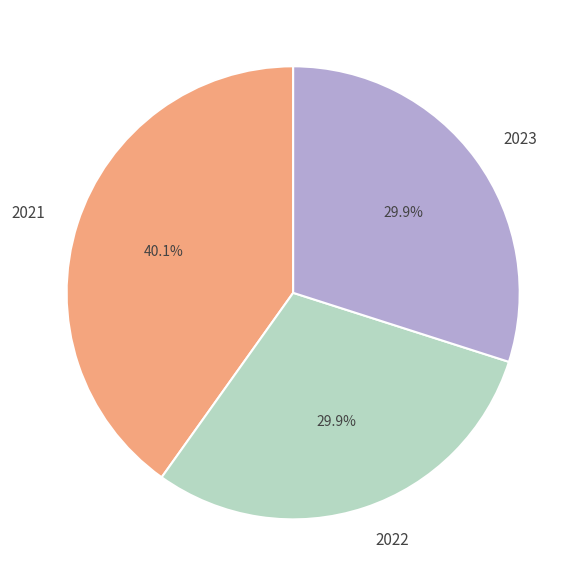

Is there a majority slice in this chart?

No